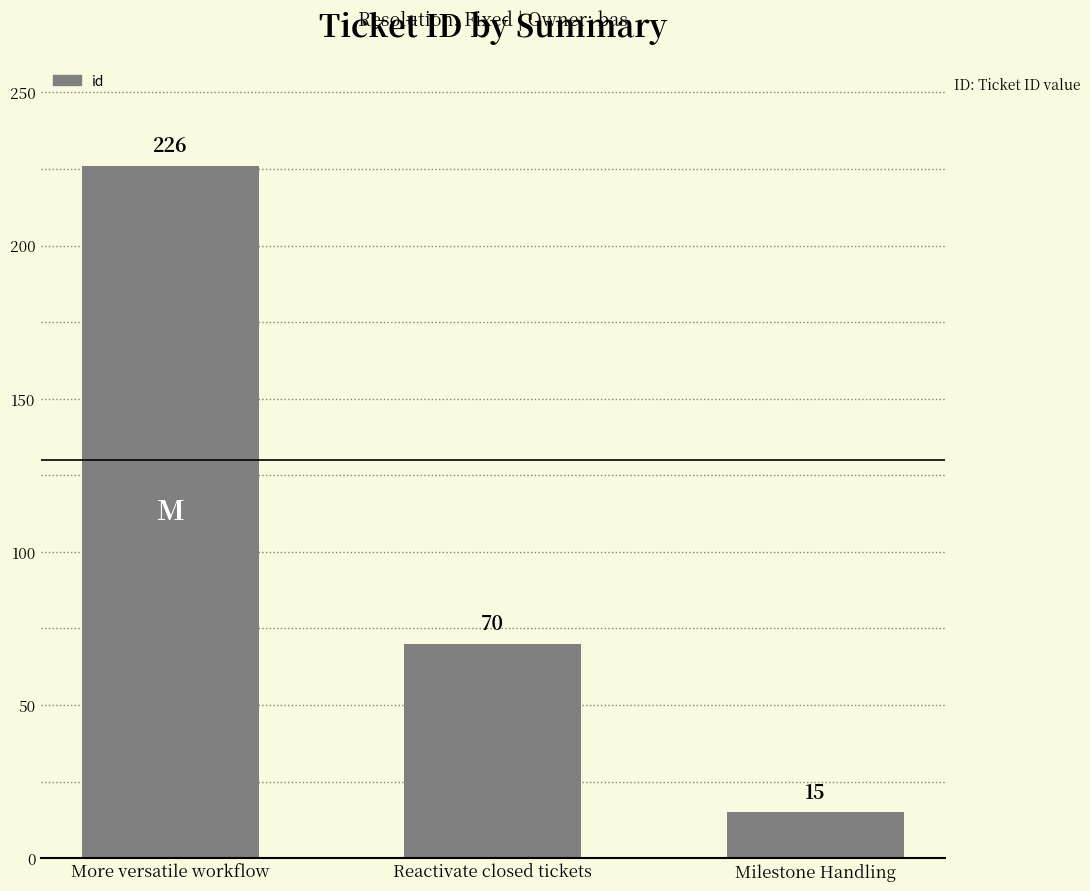

What position from the left is Milestone Handling?

3